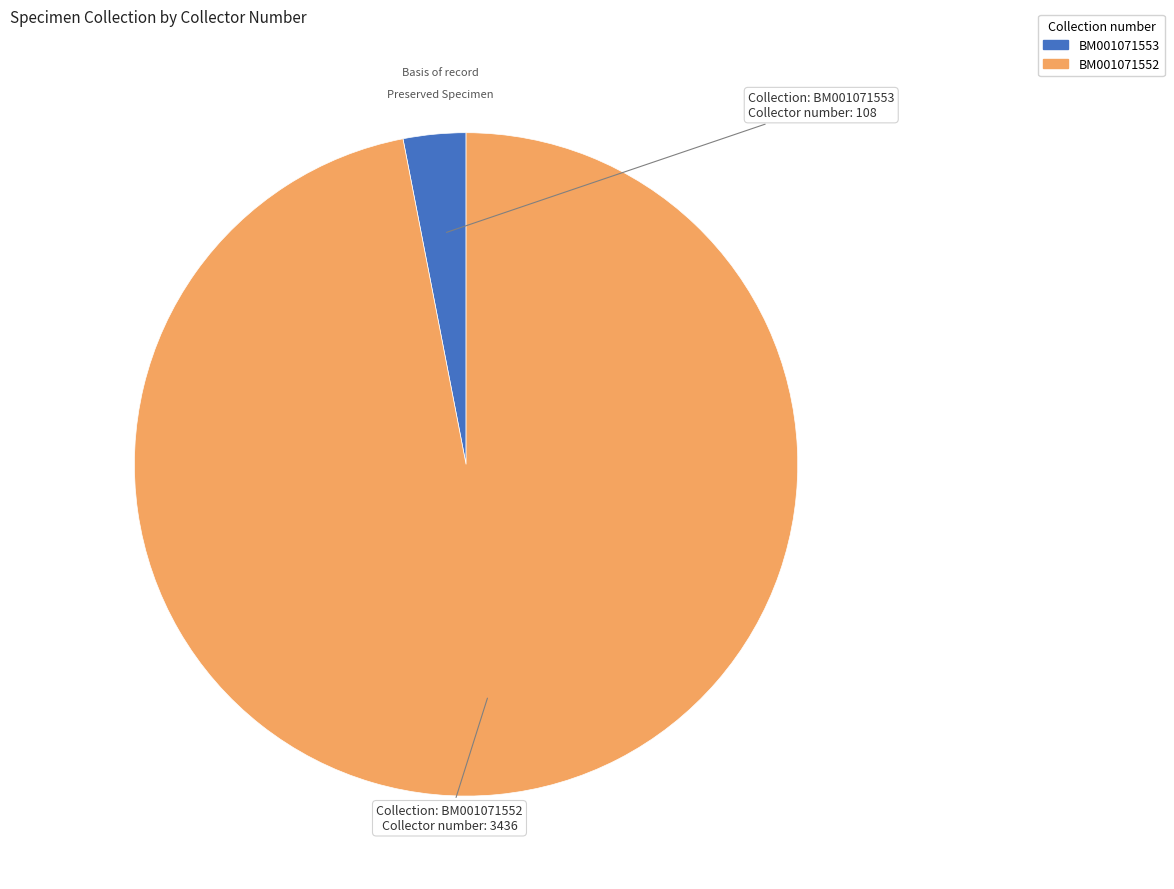

Between BM001071553 and BM001071552, which is larger?

BM001071552